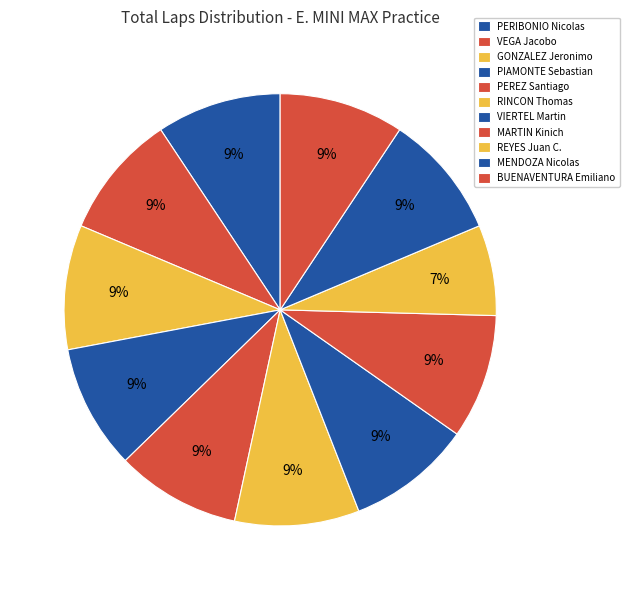

What percentage do BUENAVENTURA Emiliano and PIAMONTE Sebastian together represent?

18.6%